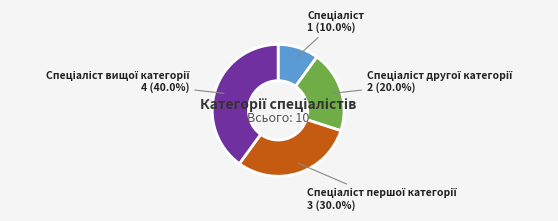

Is there any slice that represents more than half of the pie?

No